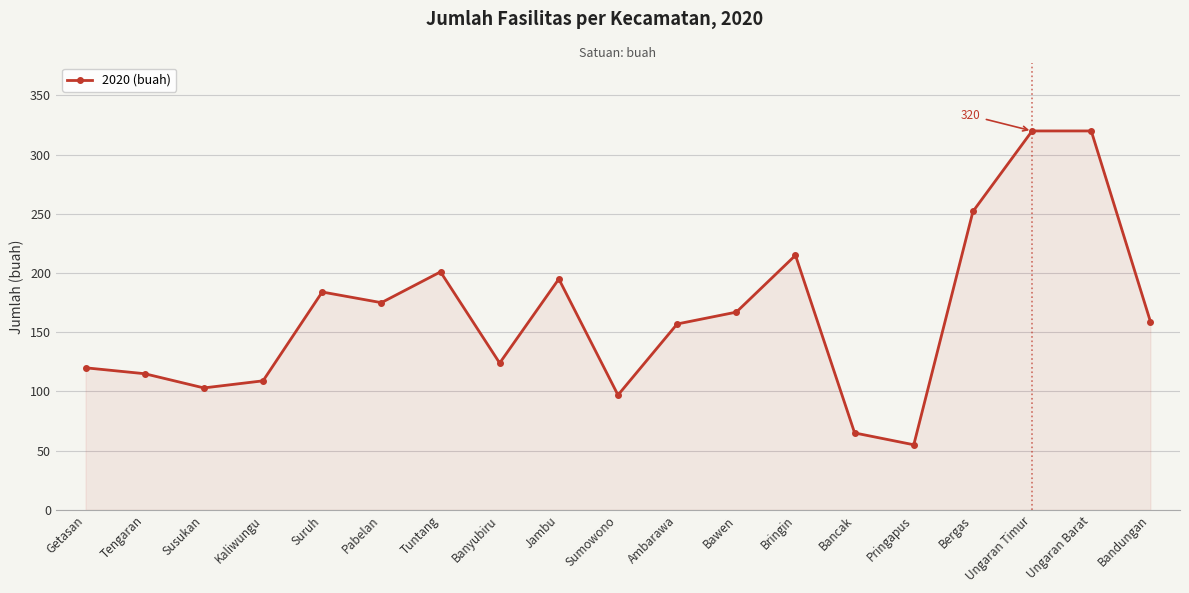

What is the change in value from Tuntang to Pringapus?

-146